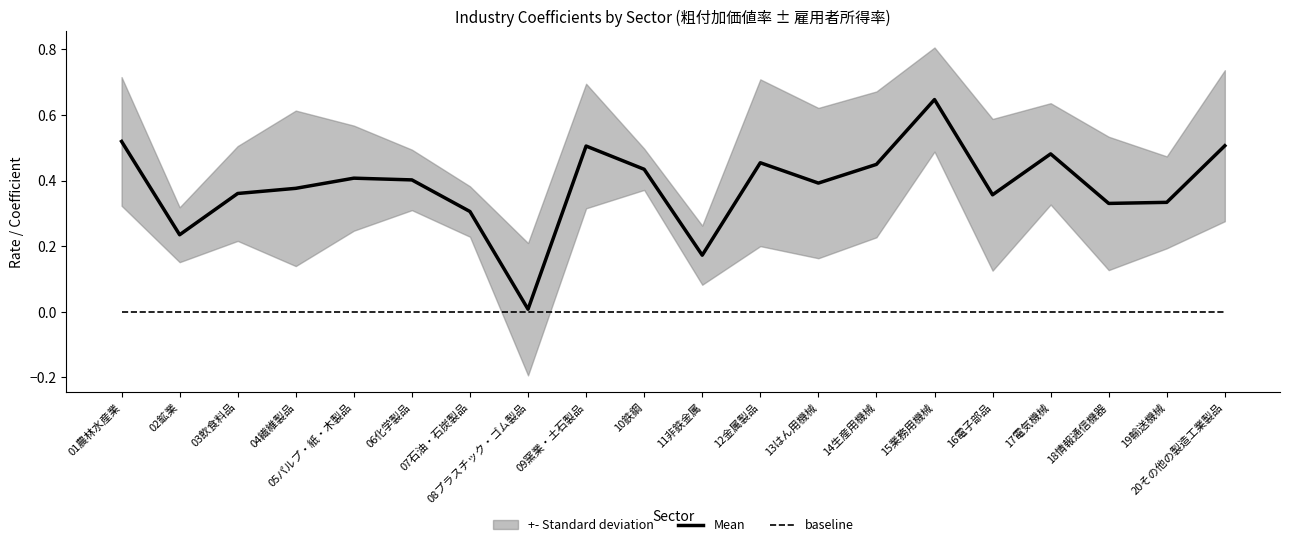

Which has a higher value, 10鉄鋼 or 03飲食料品?

10鉄鋼